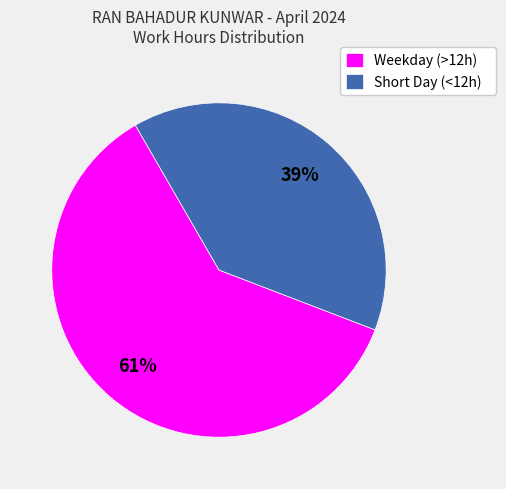

Does Weekday (>12h) represent more than half of the total?

Yes